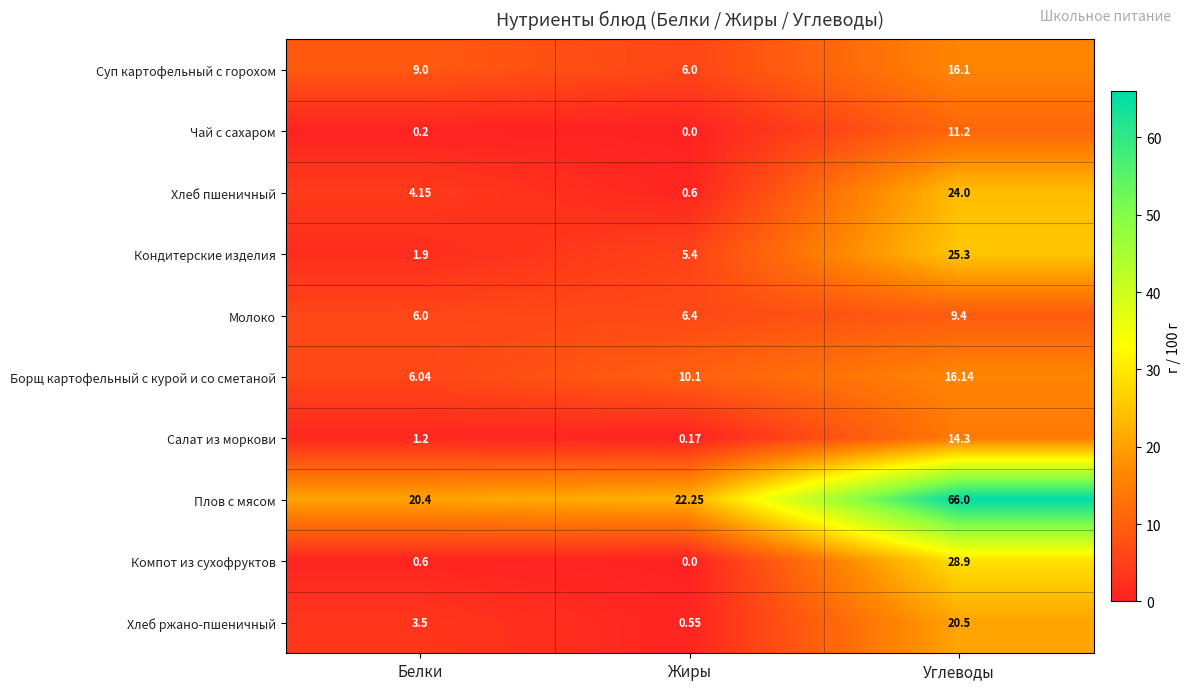

At which category is the sum across all series the highest?

Углеводы